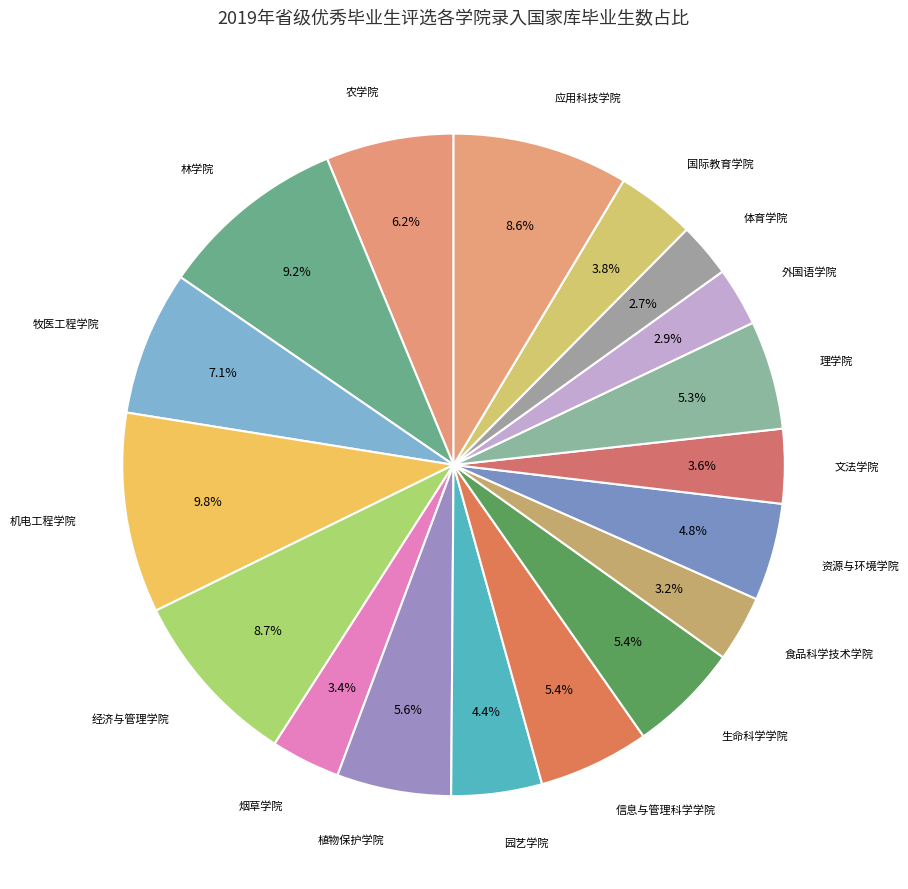

How many slices are in this pie chart?

18